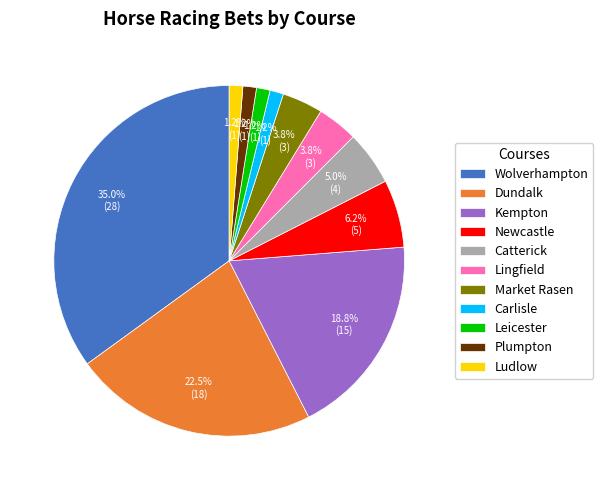

Is it true that Kempton is 8% of the pie?

False